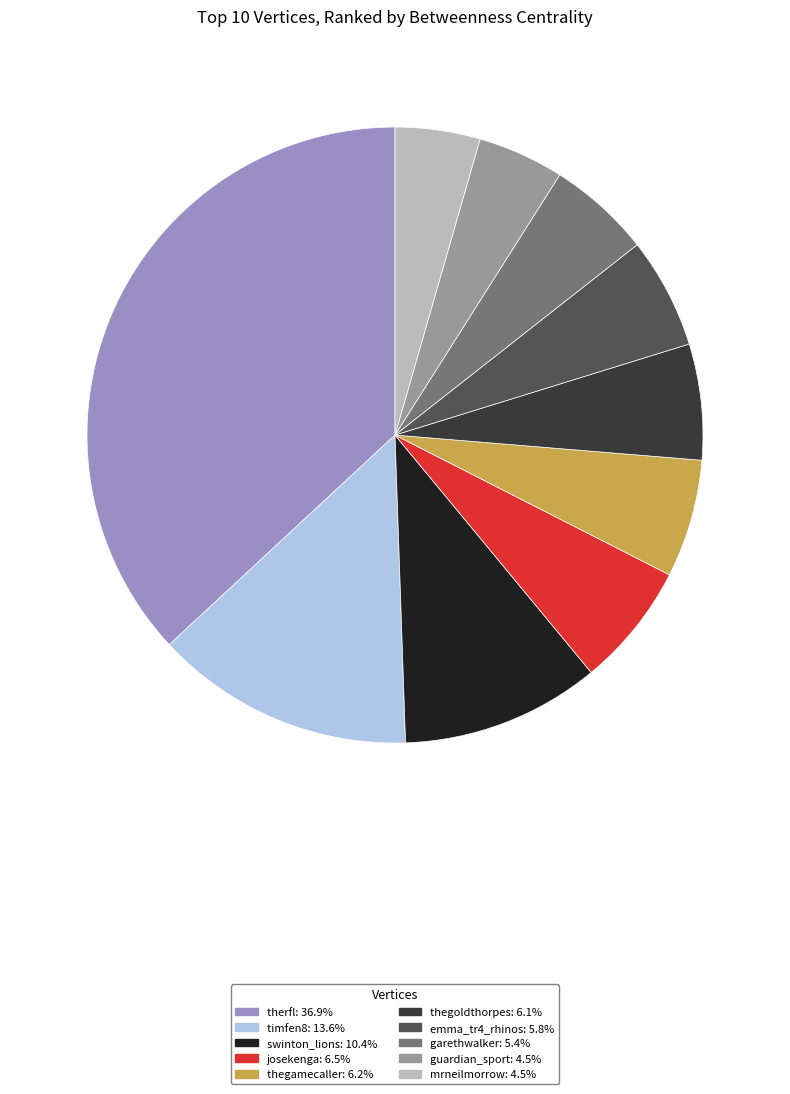

Is there any slice that represents more than half of the pie?

No